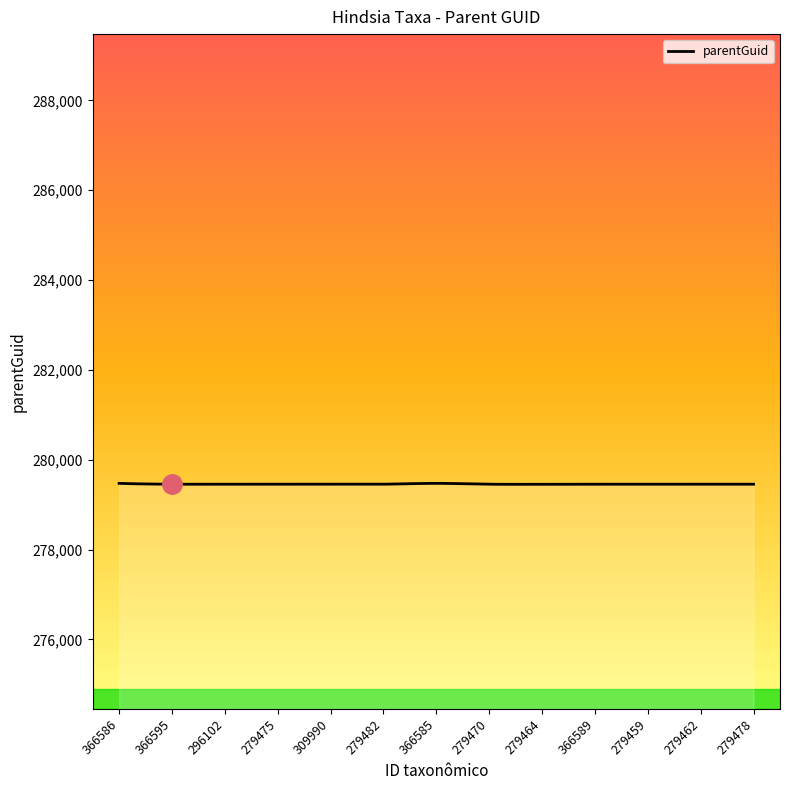

What is the smallest value displayed?

279453.4